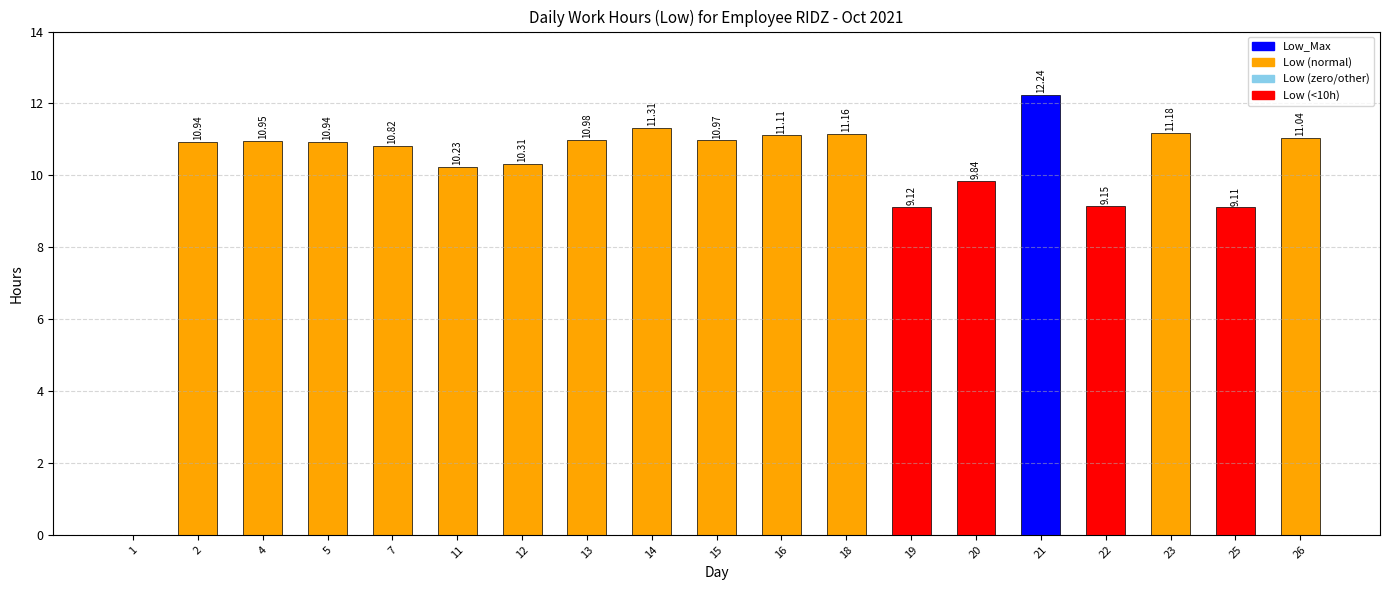

Are the bars horizontal?

No